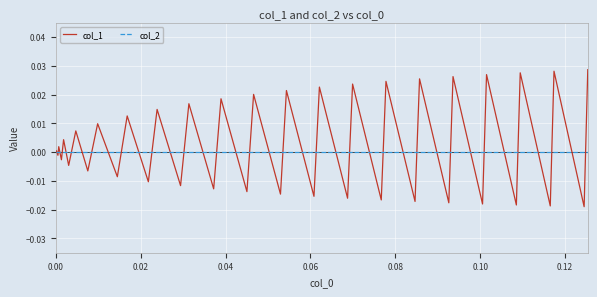

How many lines are shown in the chart?

2